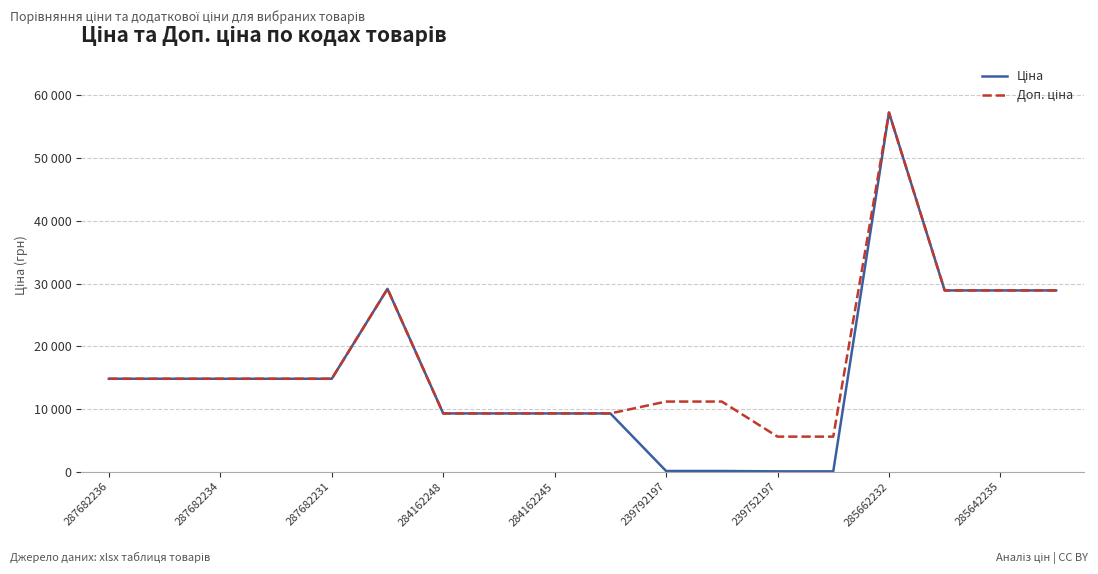

True or false: Доп. ціна has more than 0 interior local peaks.

True